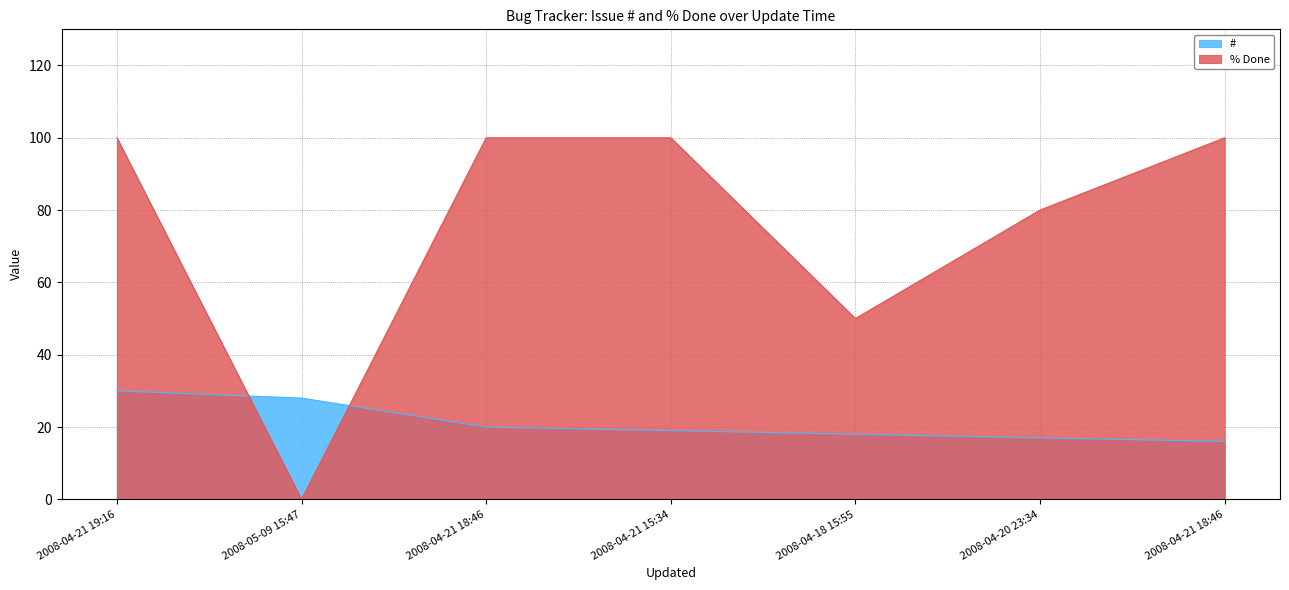

How many distinct data groups are displayed?

2